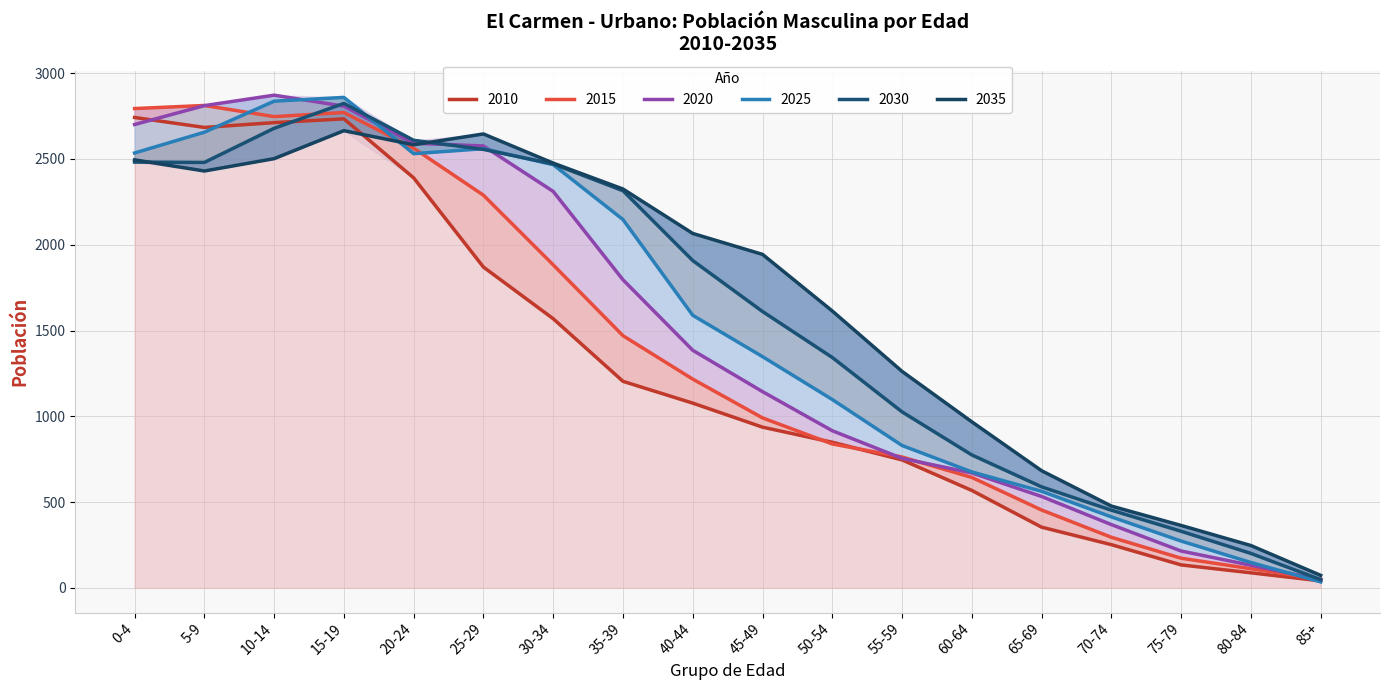

Which series has the largest range (max minus min)?

2020